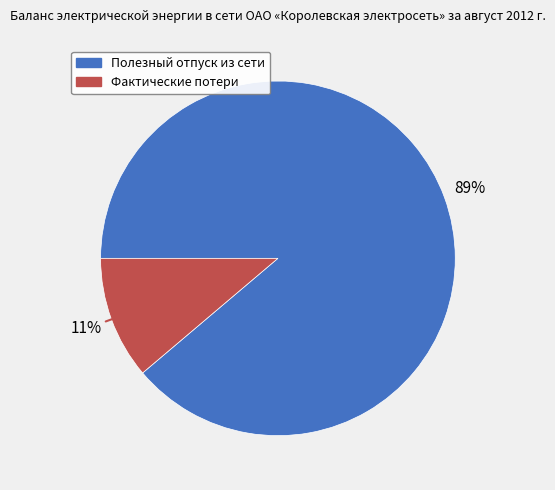

How many slices are in this pie chart?

2